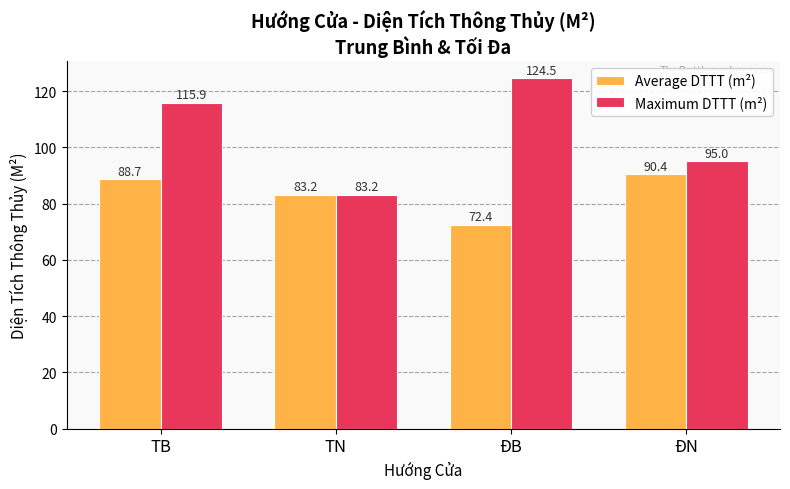

Rank the categories by Average DTTT (m²) value from lowest to highest.

ĐB, TN, TB, ĐN